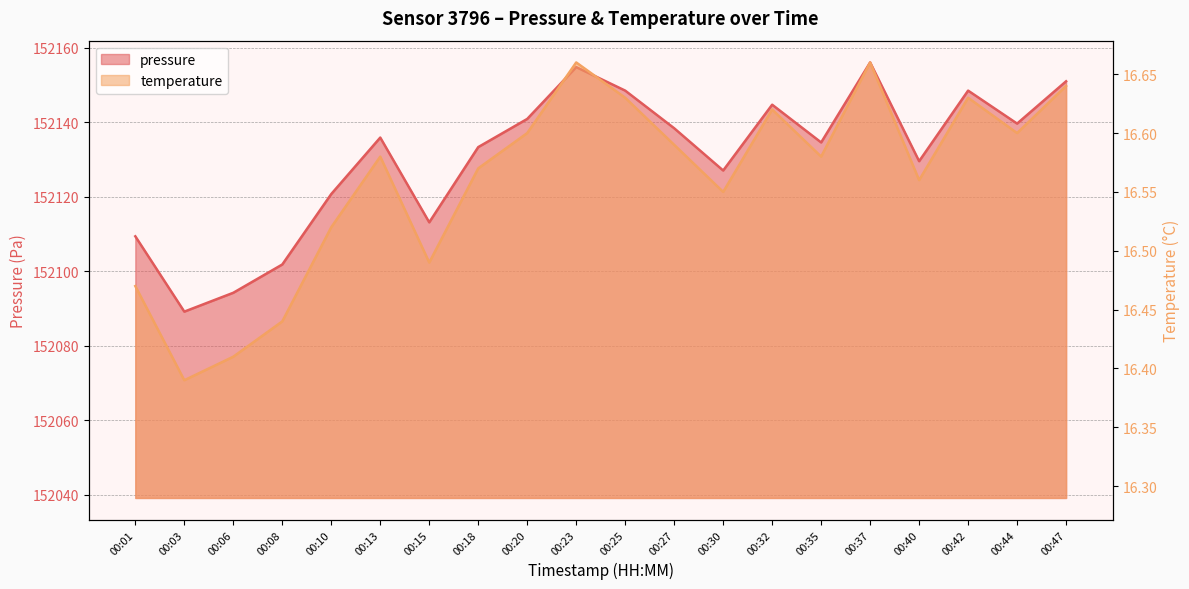

Is it true that temperature equals 16.6 at 00:40?

True